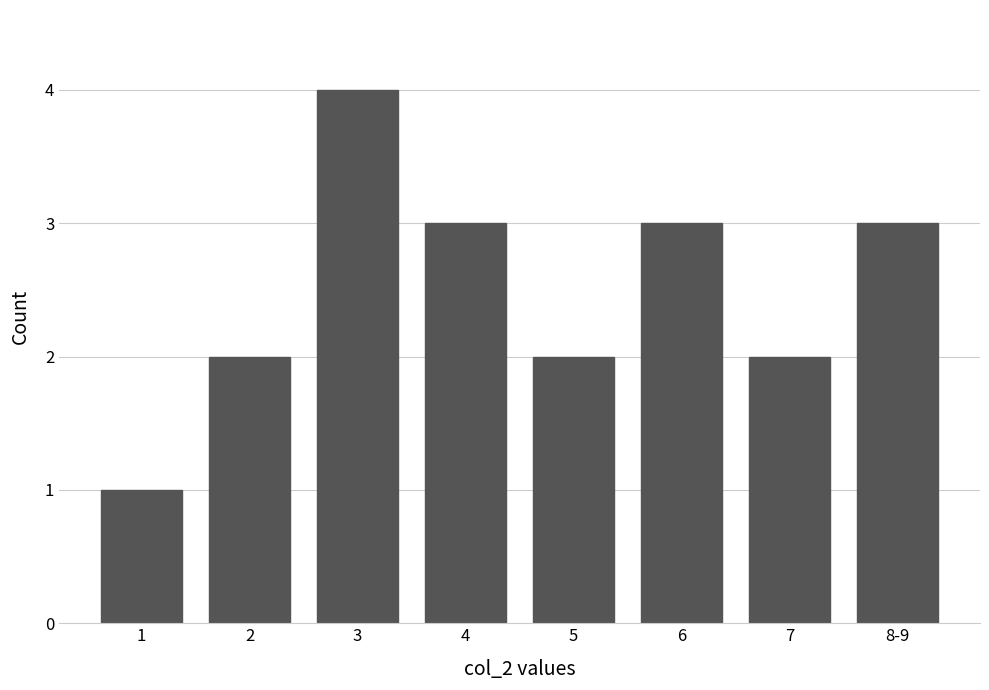

Reading left to right, transcribe all the data shown in this chart.

1=1	2=2	3=4	4=3	5=2	6=3	7=2	8-9=3